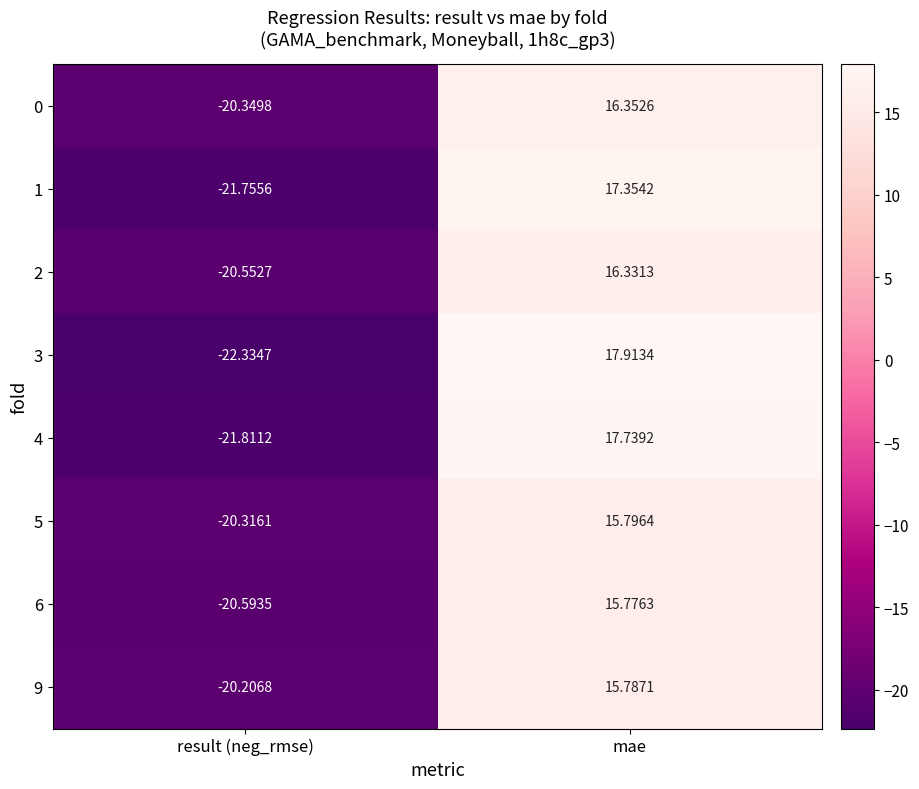

At which category is the sum across all series the highest?

mae